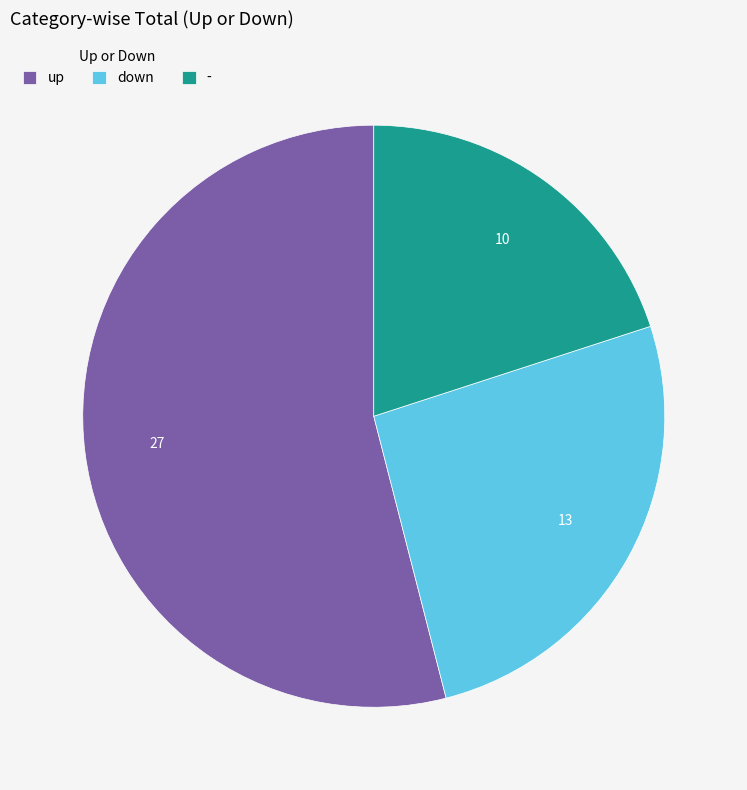

Count the number of slices in the pie.

3